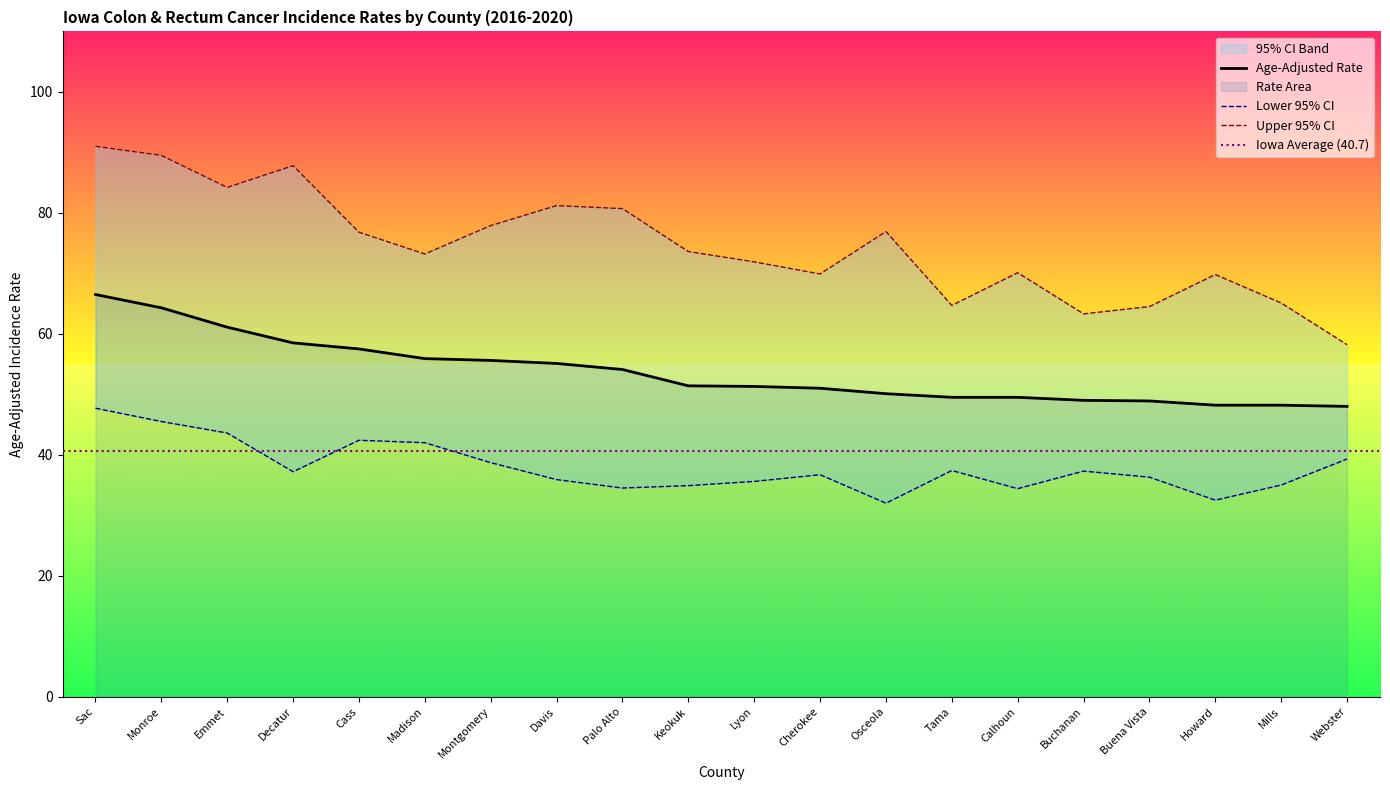

True or false: Upper 95% CI and Age-Adjusted Rate intersect in this chart.

False